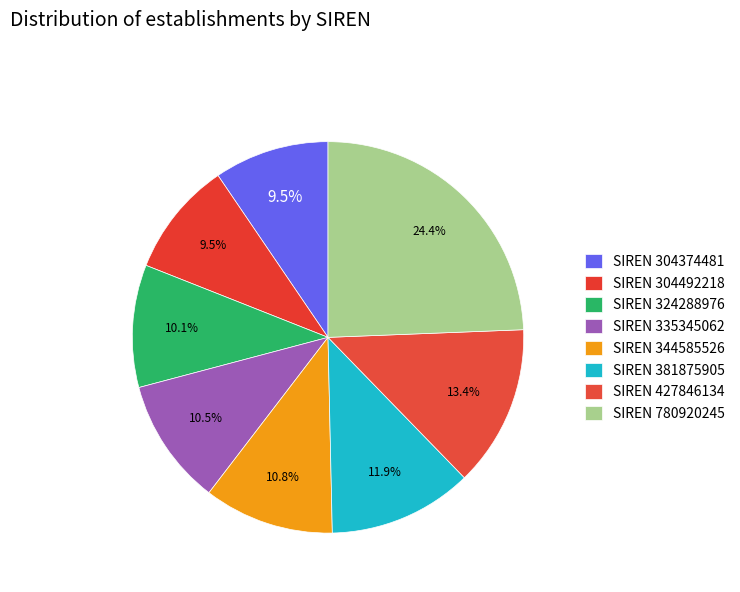

How many segments does this pie chart have?

8